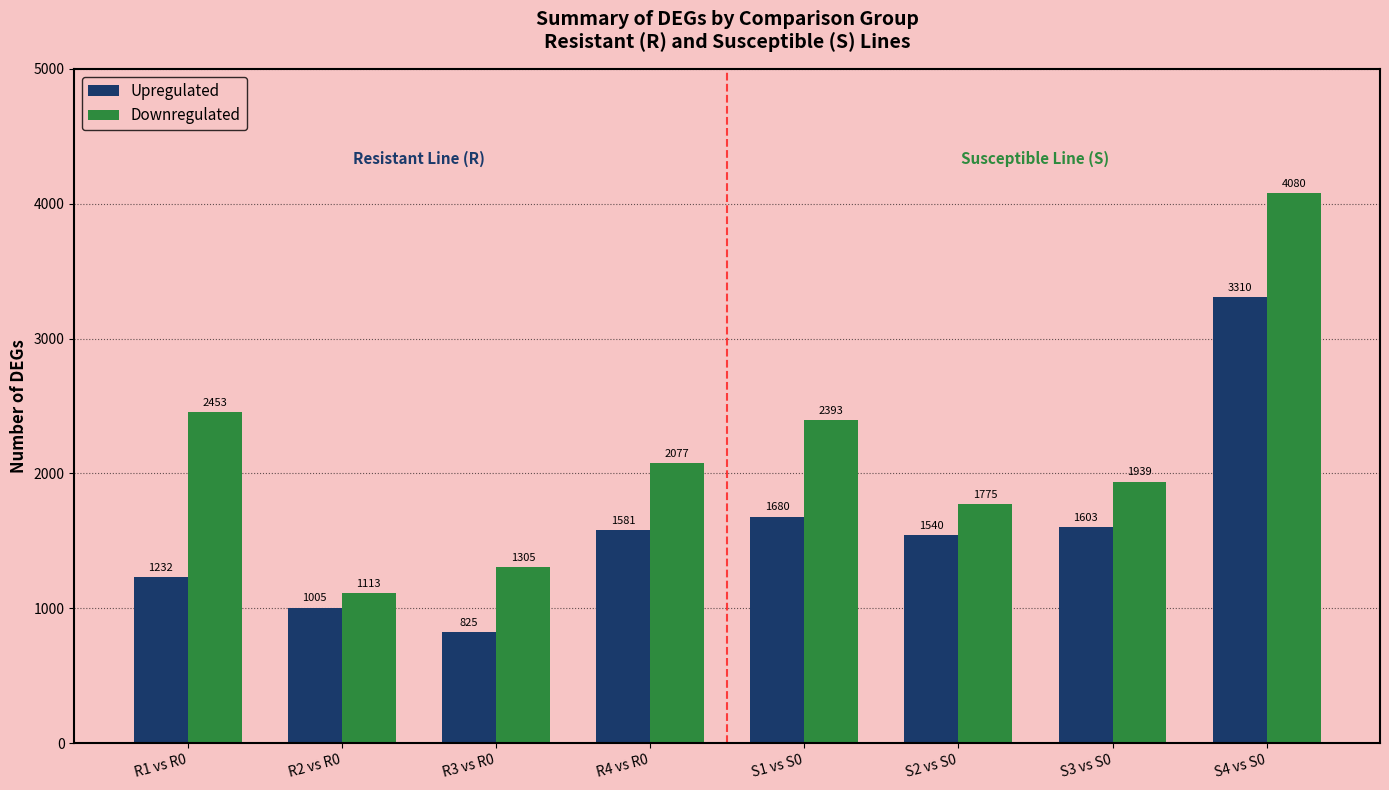

True or false: Upregulated has a value of 274 at R3 vs R0.

False